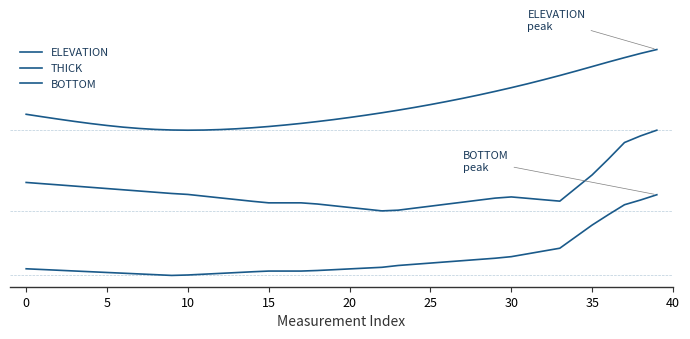

Does the chart have visible grid lines?

No